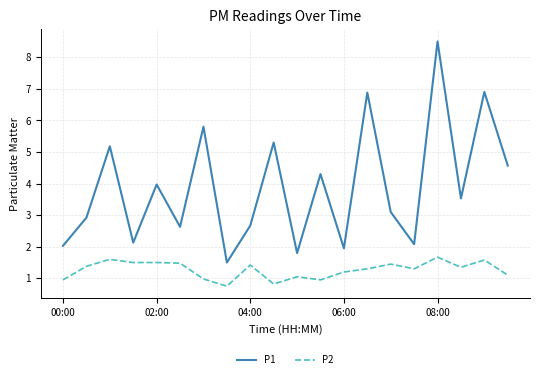

List the series in order of their peak value, highest first.

P1, P2